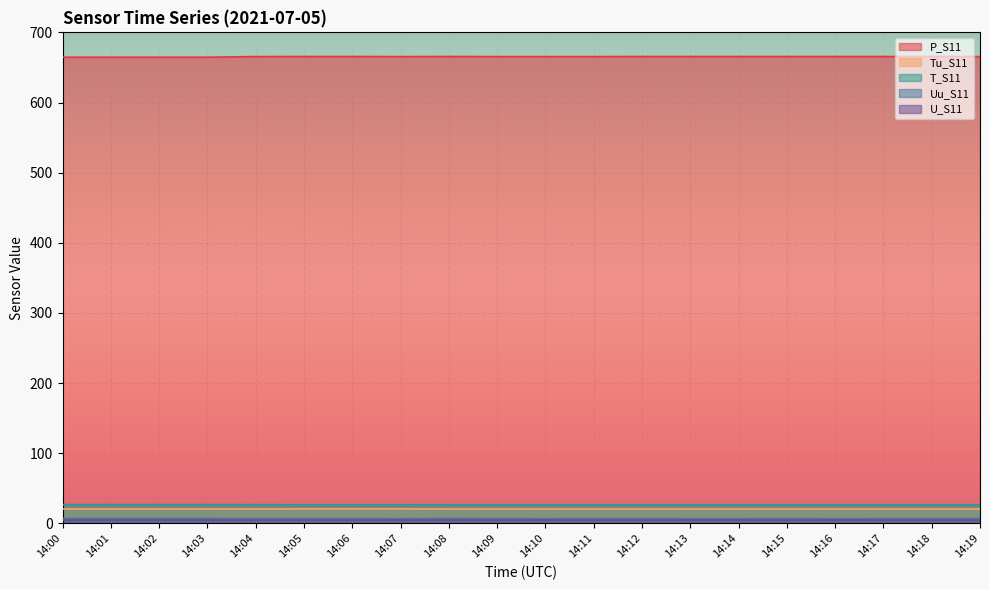

Which series has the widest spread of values?

P_S11